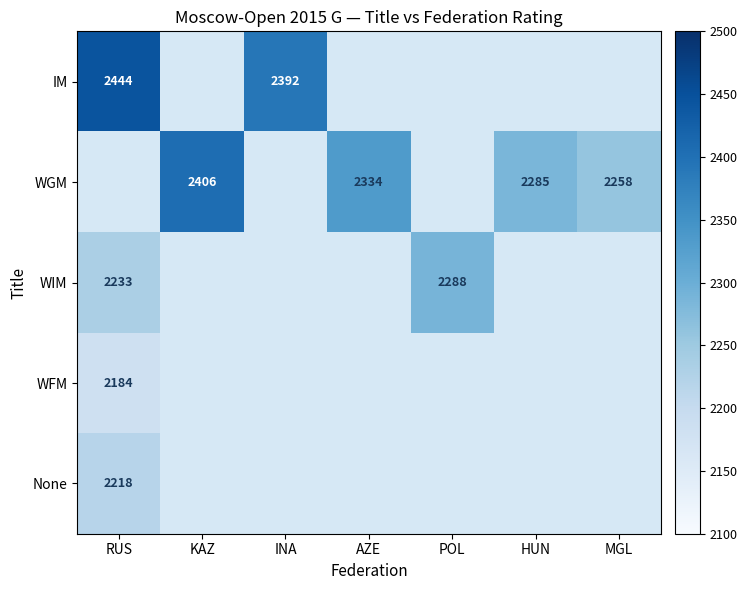

What is the maximum value shown in the chart?

2444.0